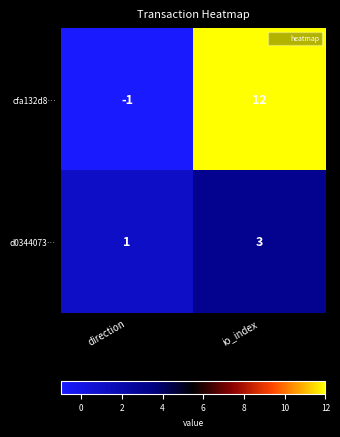

What value does the cfa132d8… series have at io_index?

12